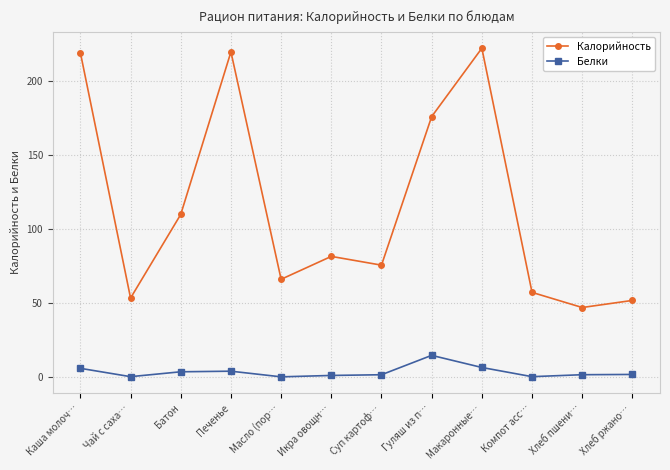

The Калорийность series shows 352.8 at Печенье. True or false?

False